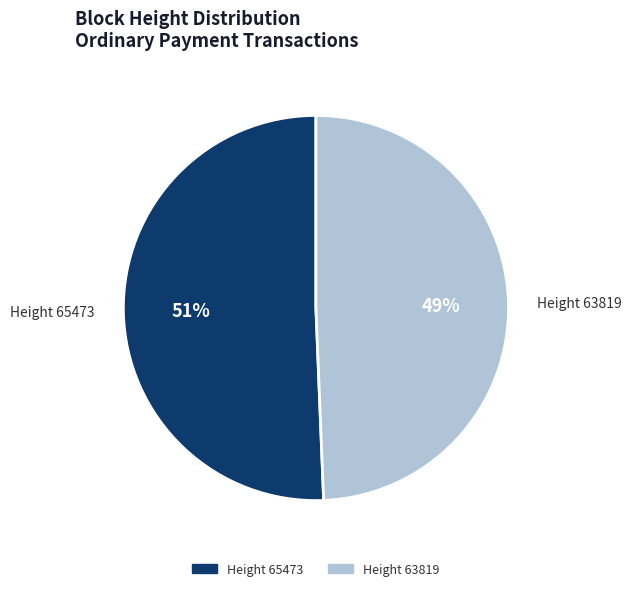

Is there a majority slice in this chart?

Yes